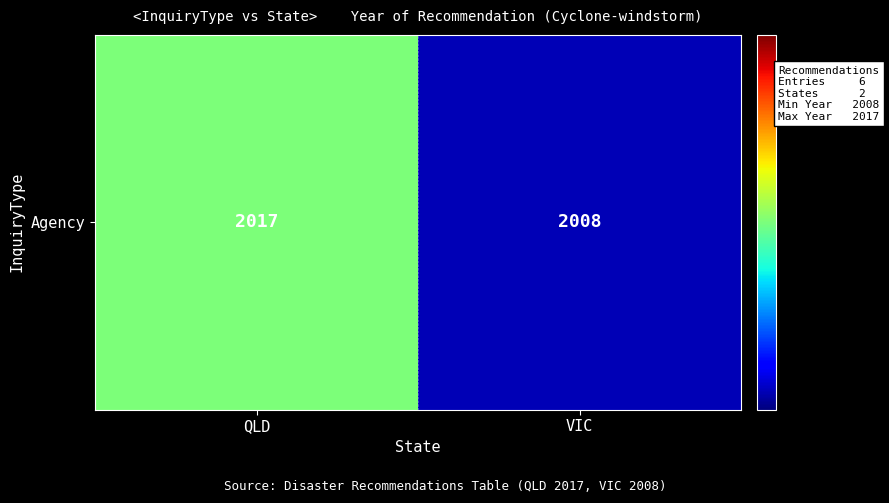

At which label is the value closest to 2012?

VIC